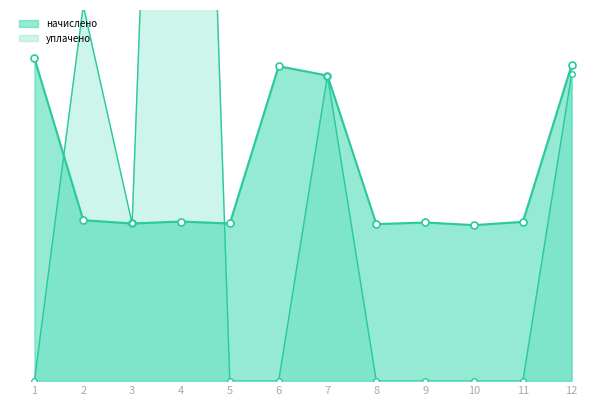

Where do уплачено and начислено first cross each other?

1 and 2